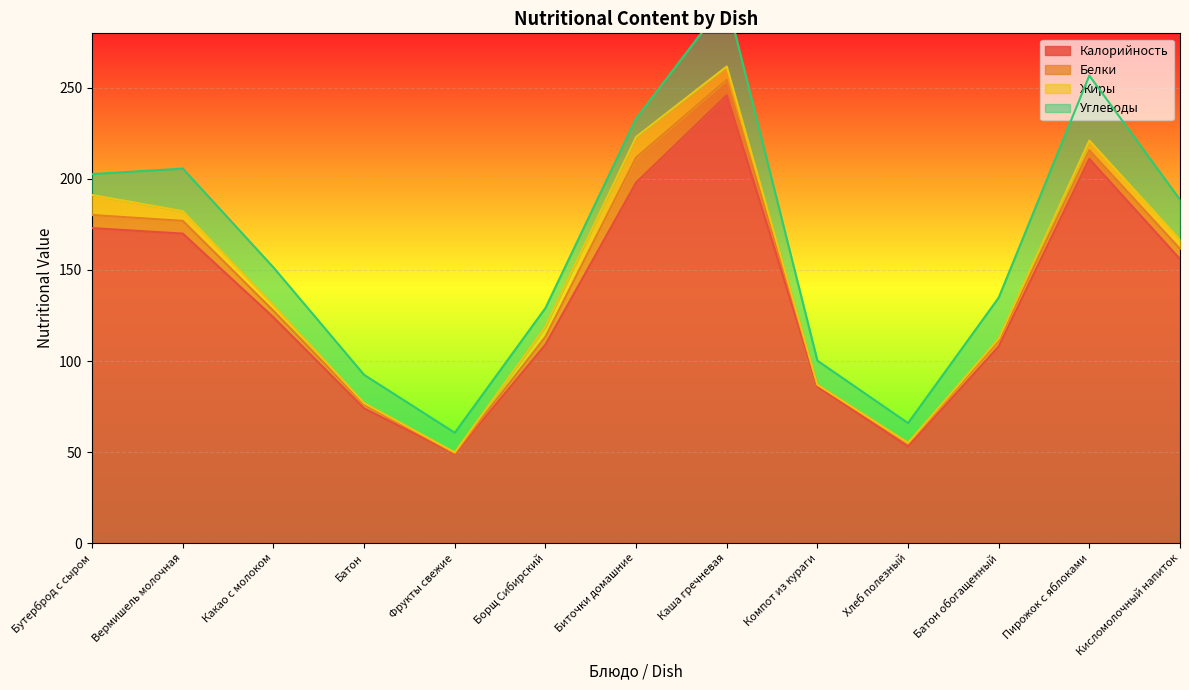

At which label does Углеводы reach its peak?

Каша гречневая